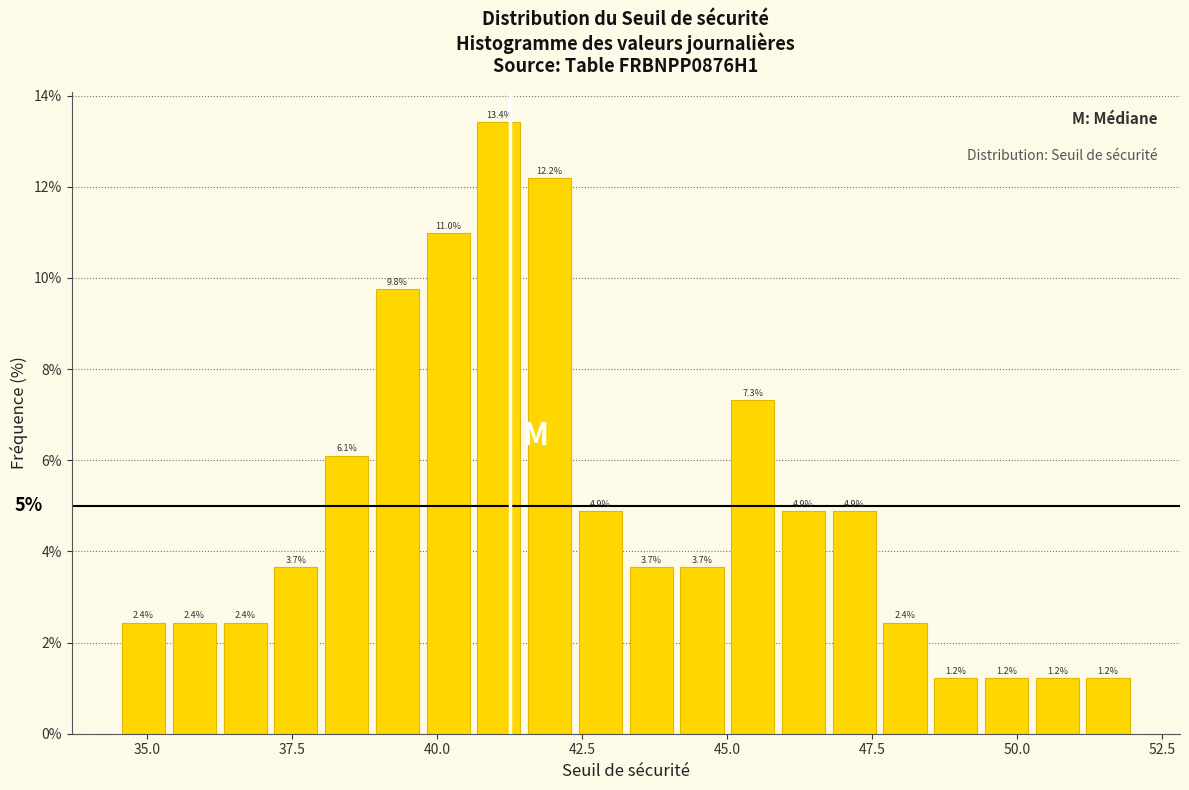

Around what value on the x-axis is the tallest bar? Give the approximate position of its centre, as read against the axis.

41.0